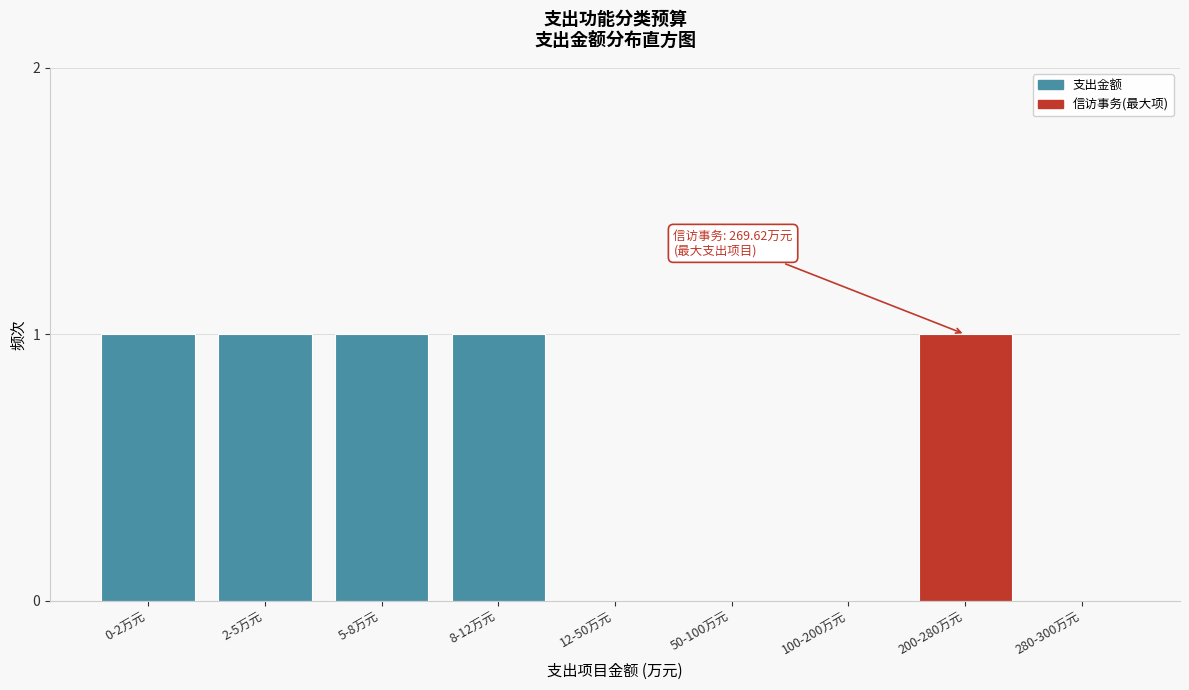

Reading left to right, what are all the values shown in this chart?

0-2万元=1	2-5万元=1	5-8万元=1	8-12万元=1	12-50万元=0	50-100万元=0	100-200万元=0	200-280万元=1	280-300万元=0